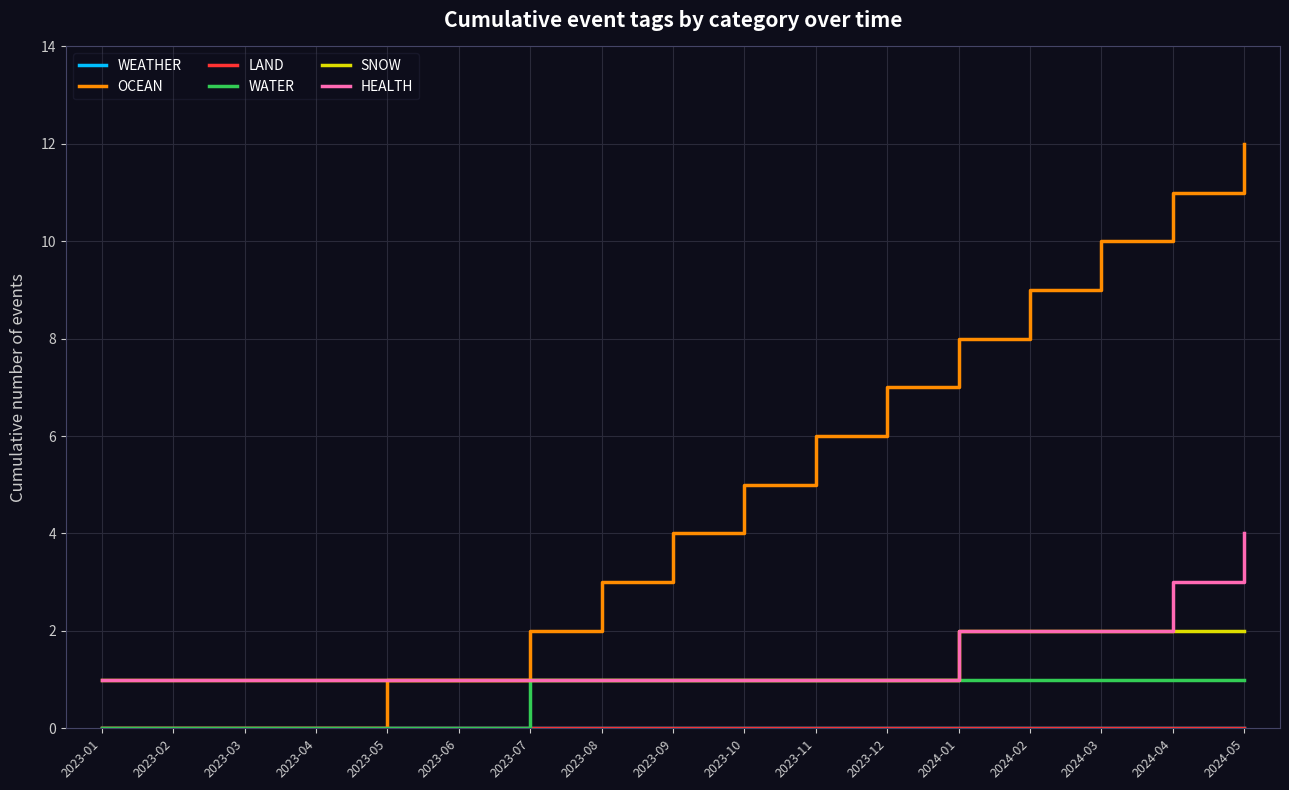

Reading left to right, extract all data points from this chart.

WEATHER: 0	0	0	0	0	0	0	0	0	0	0	0	0	0	0	0	0
OCEAN: 0	0	0	0	1	1	2	3	4	5	6	7	8	9	10	11	12
LAND: 0	0	0	0	0	0	0	0	0	0	0	0	0	0	0	0	0
WATER: 0	0	0	0	0	0	1	1	1	1	1	1	1	1	1	1	1
SNOW: 1	1	1	1	1	1	1	1	1	1	1	1	2	2	2	2	2
HEALTH: 1	1	1	1	1	1	1	1	1	1	1	1	2	2	2	3	4